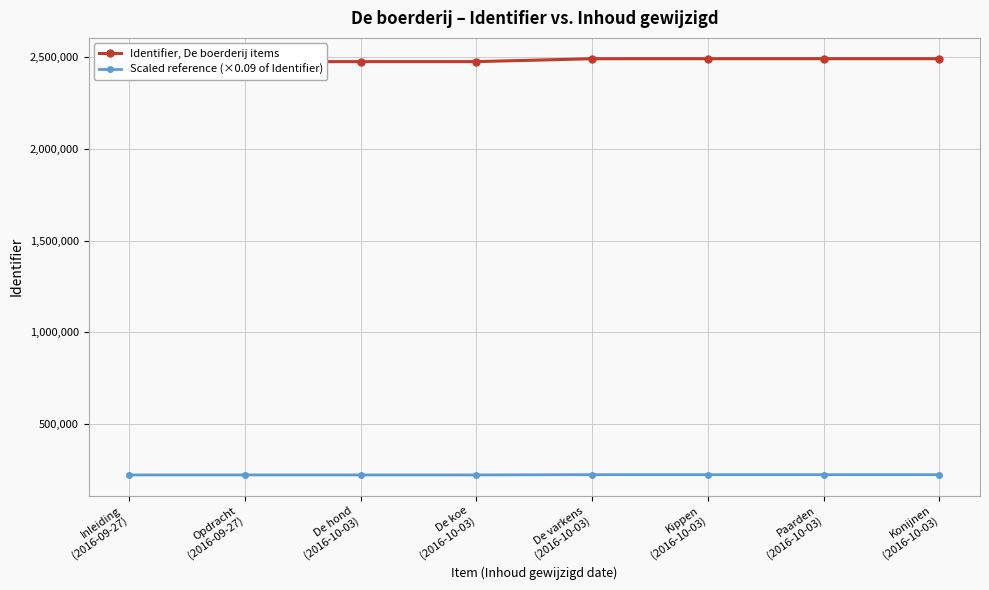

Between Paarden
(2016-10-03) and Konijnen
(2016-10-03), which series saw the biggest shift?

Identifier, De boerderij items